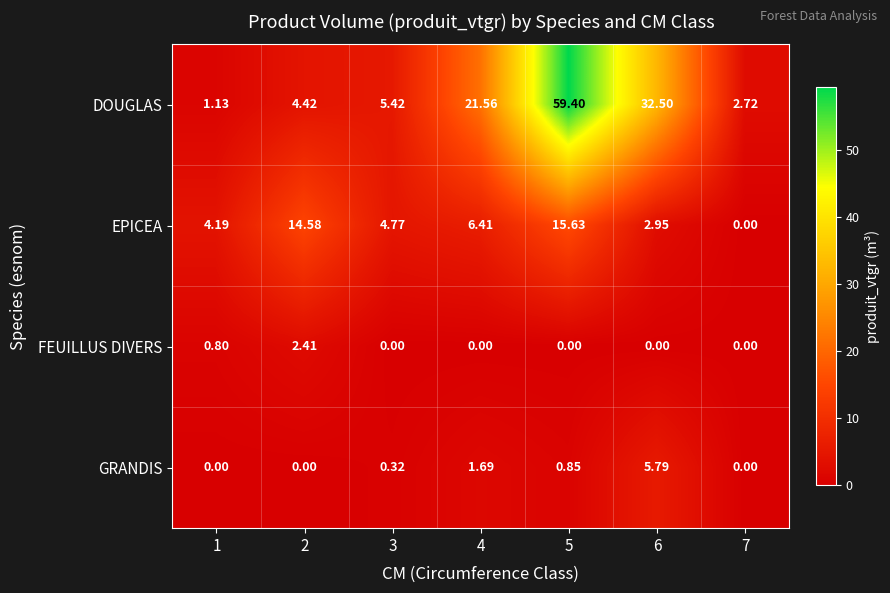

Rank the series at 4 from lowest to highest value.

FEUILLUS DIVERS, GRANDIS, EPICEA, DOUGLAS